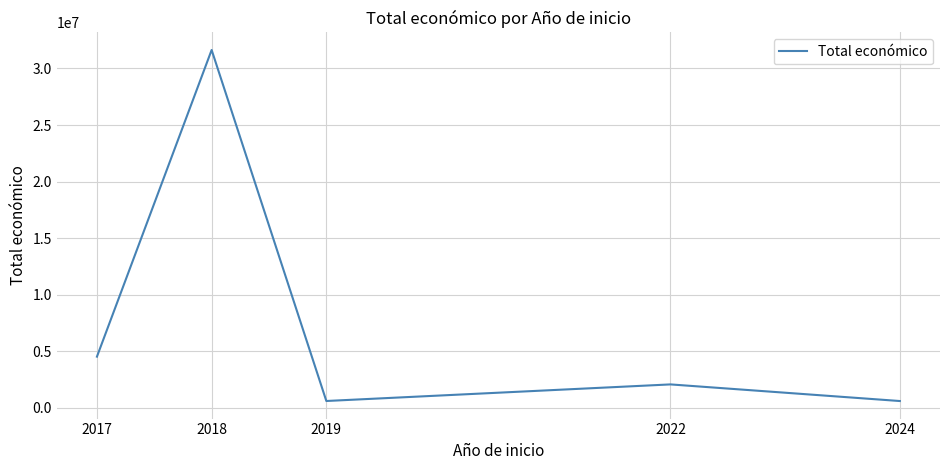

What is the difference between the second highest and minimum values?

3924265